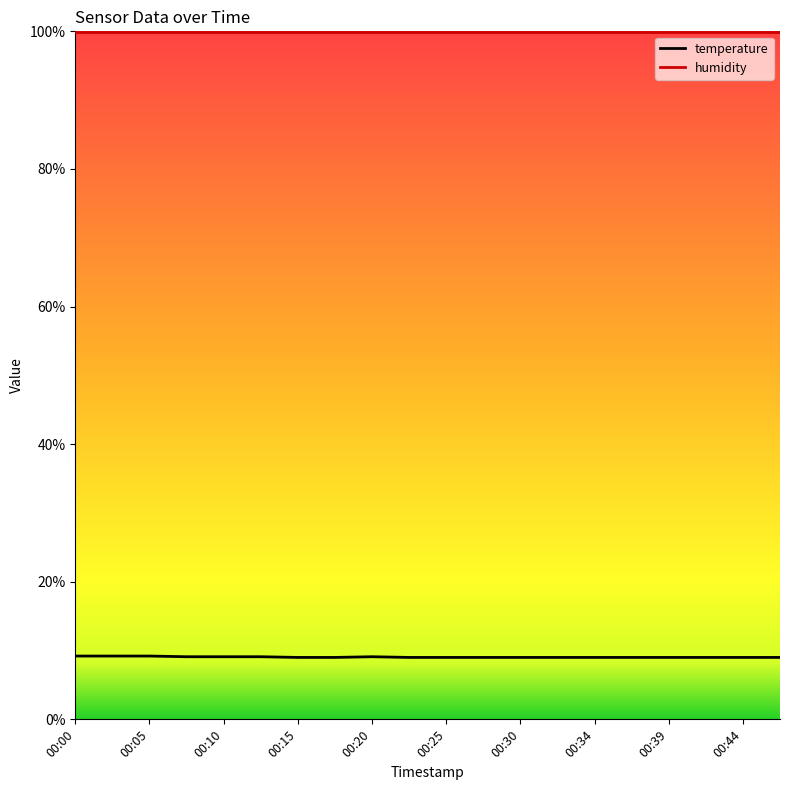

List the series in order of their peak value, highest first.

humidity, temperature